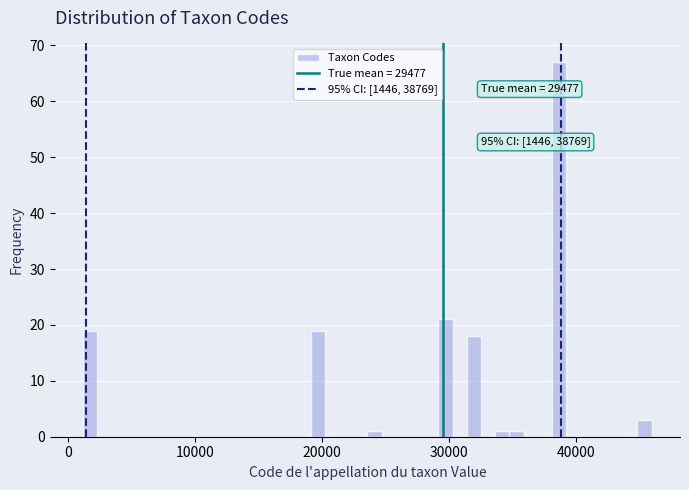

Around what value on the x-axis is the tallest bar? Give the approximate position of its centre, as read against the axis.

39000